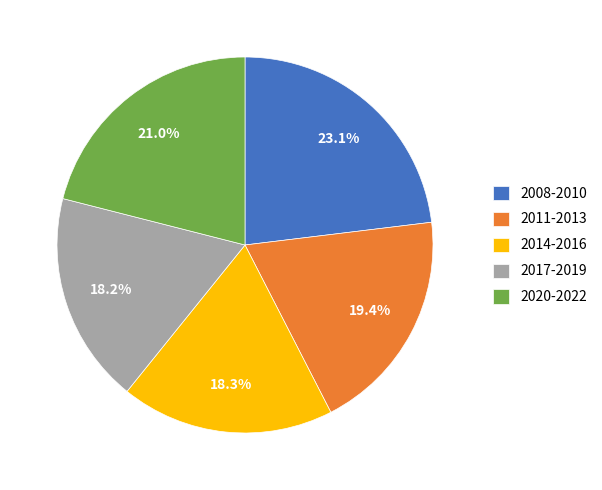

Between 2008-2010 and 2014-2016, which is larger?

2008-2010